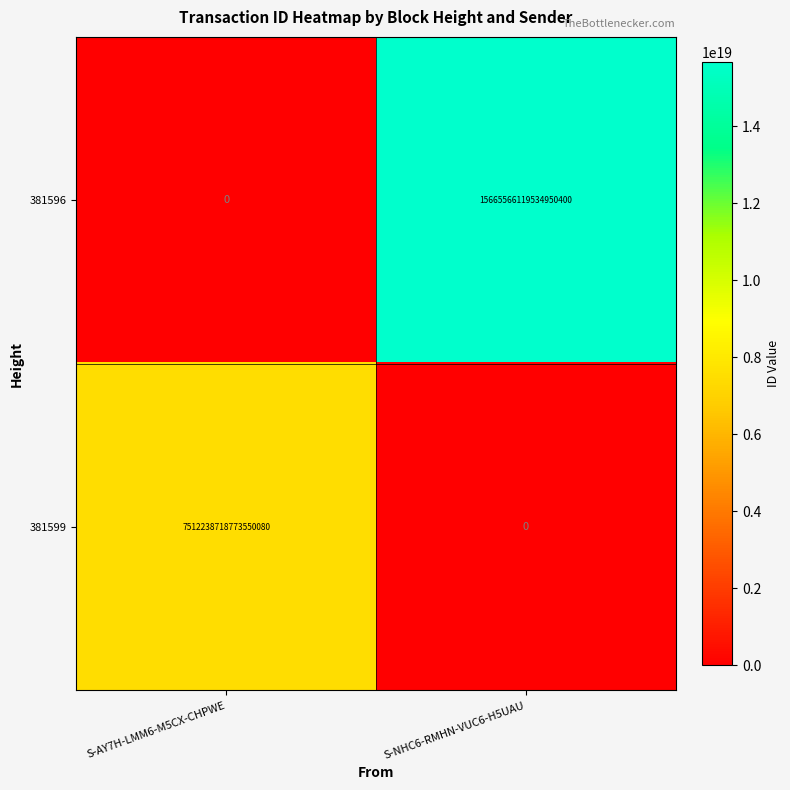

Which series has the largest range (max minus min)?

381596